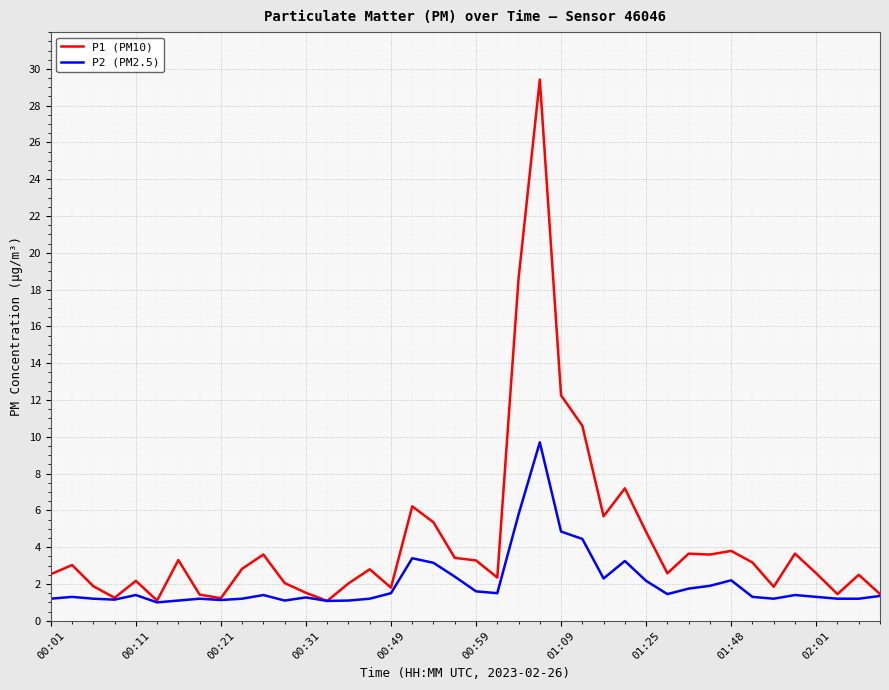

Rank the series by their maximum value, from lowest to highest.

P2 (PM2.5), P1 (PM10)